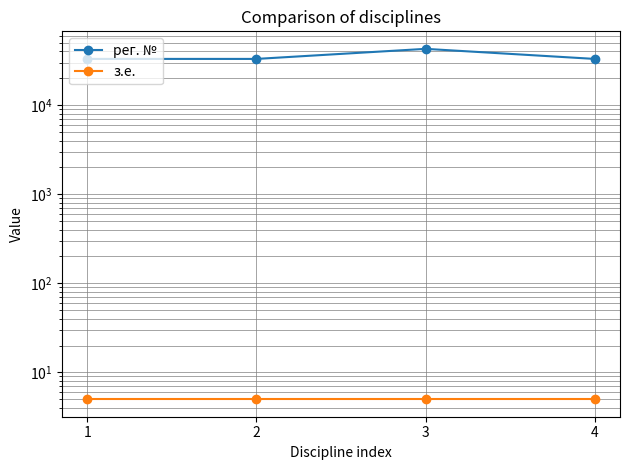

Is it true that рег. № equals 22095 at 4?

False